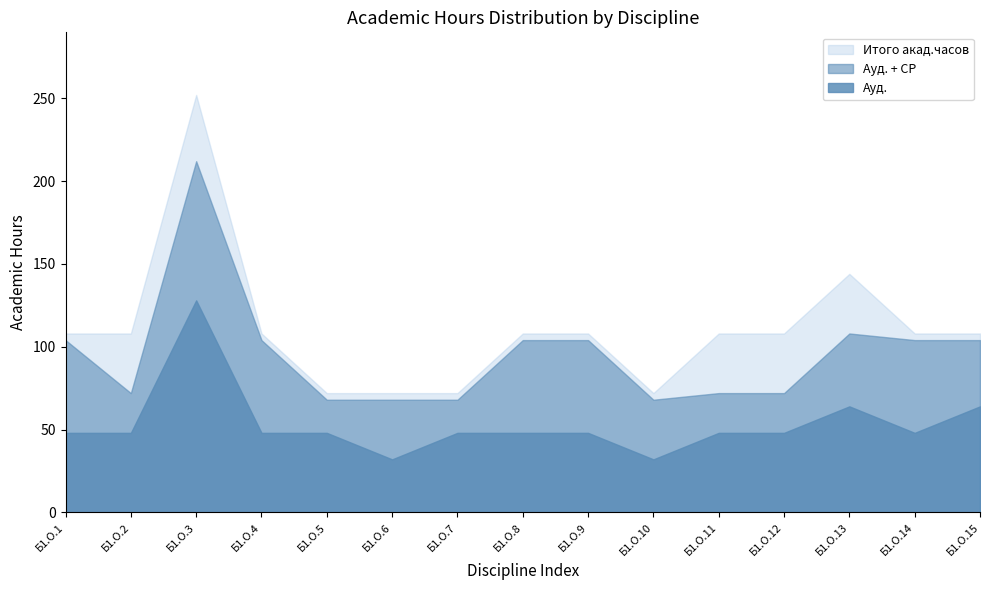

True or false: Ауд. has a value of 77 at Б1.О.7.

False